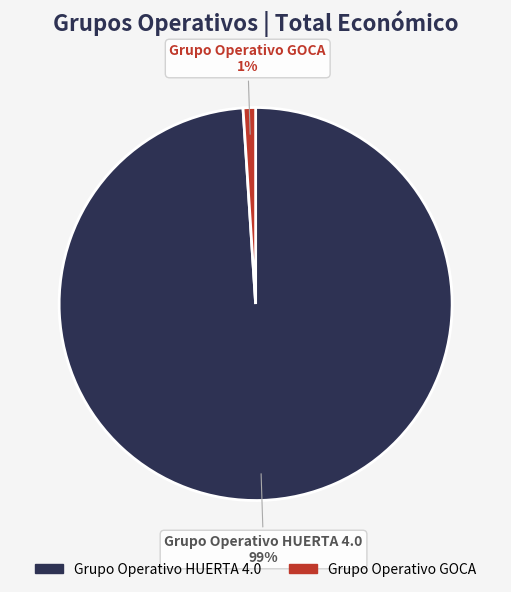

Does Grupo Operativo HUERTA 4.0 account for over 50% of the chart?

Yes